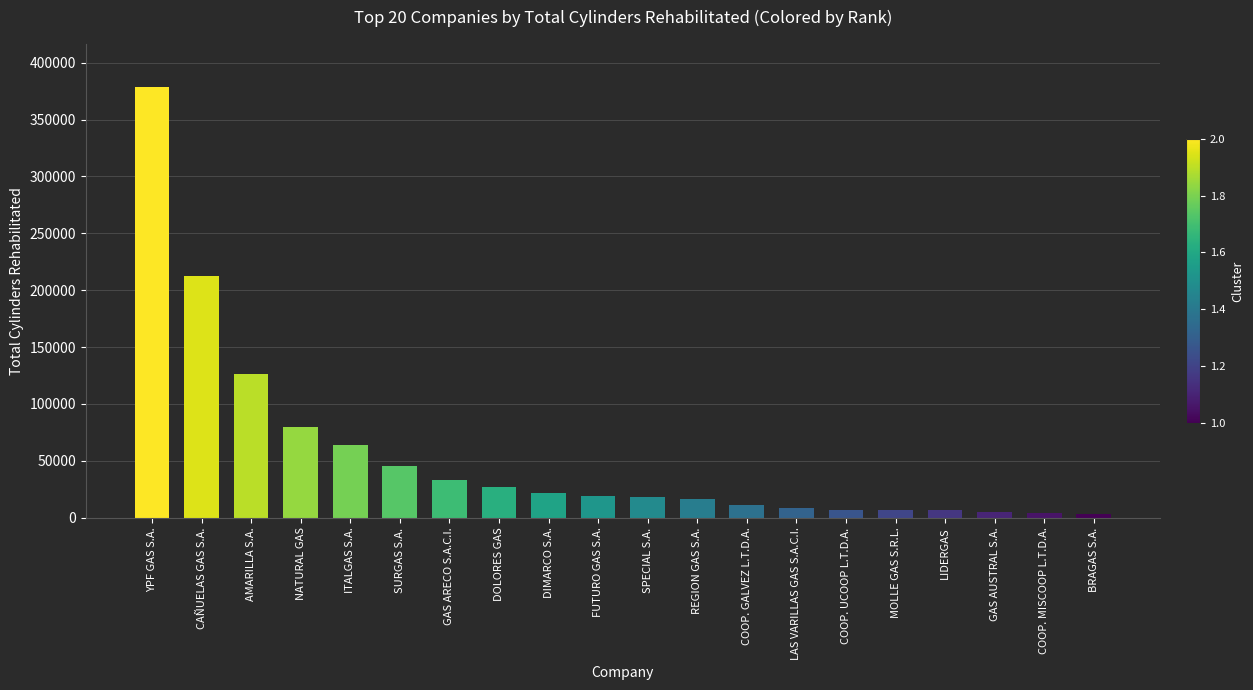

How many bars are there in total?

20